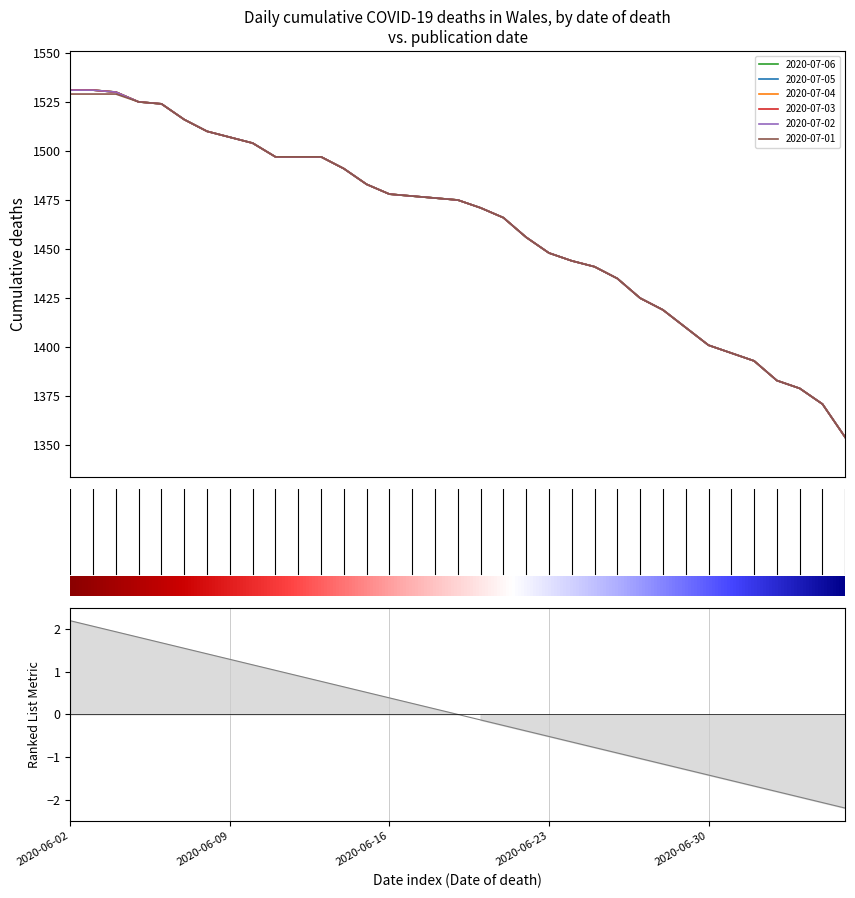

What is the difference between the 2020-07-06 values at 2020-06-12 and 2020-06-30?

96